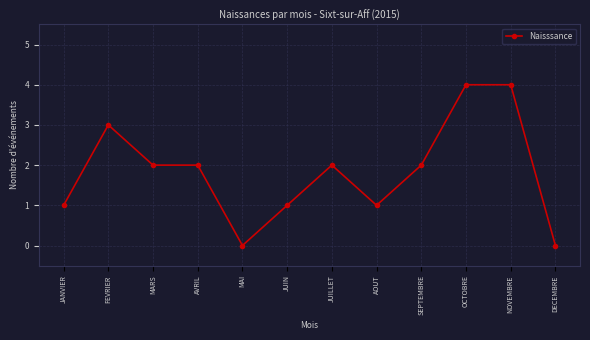

What is the greatest value displayed?

4